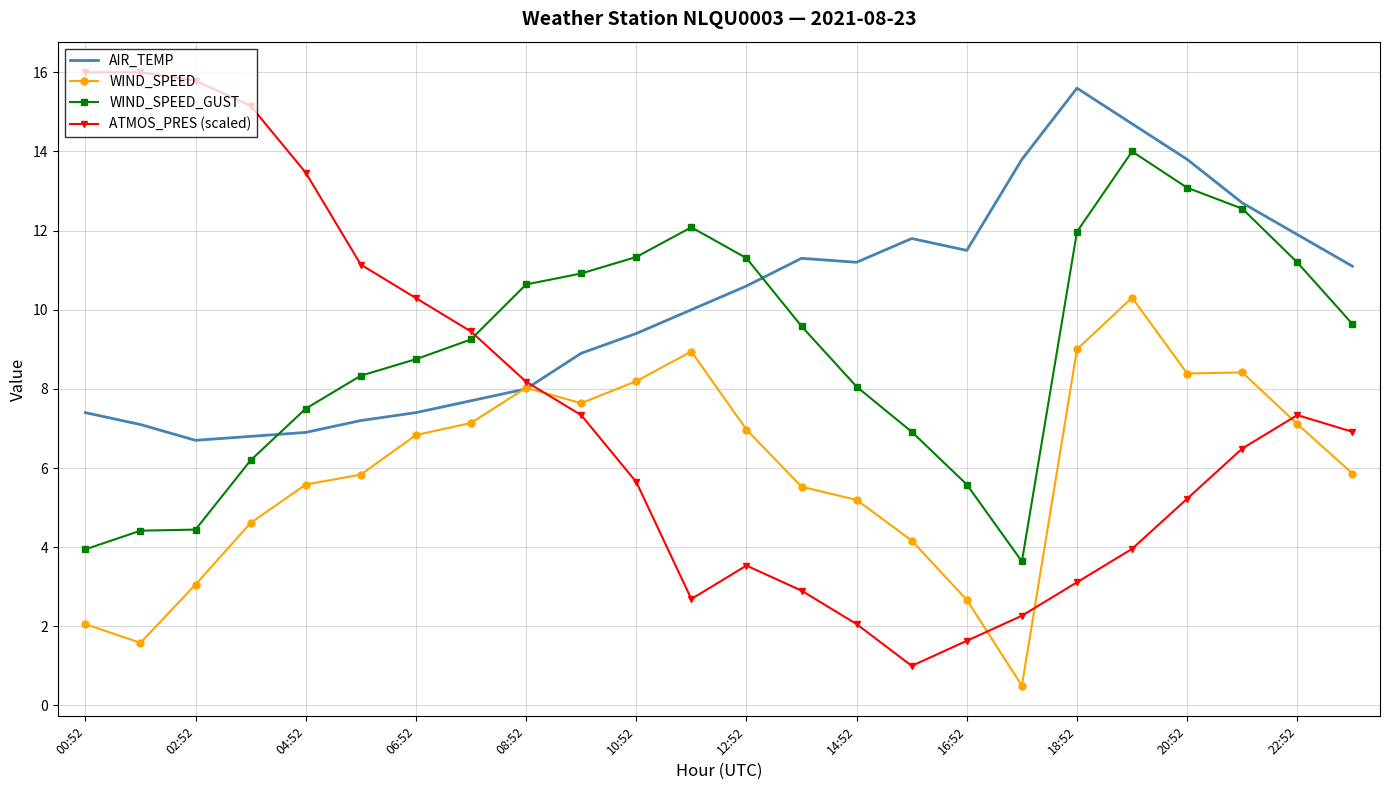

True or false: WIND_SPEED and WIND_SPEED_GUST cross at least once.

False